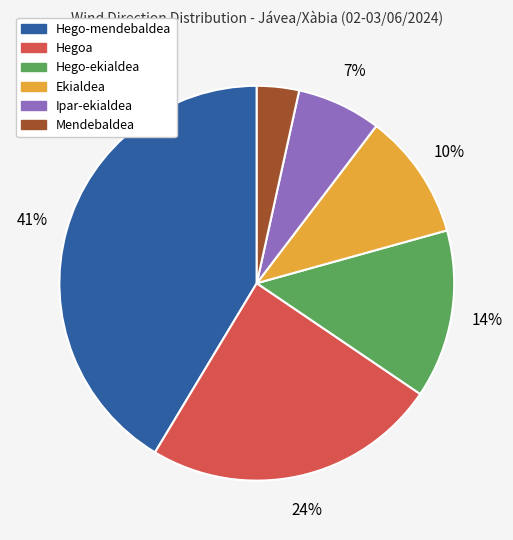

Is there any slice that represents more than half of the pie?

No